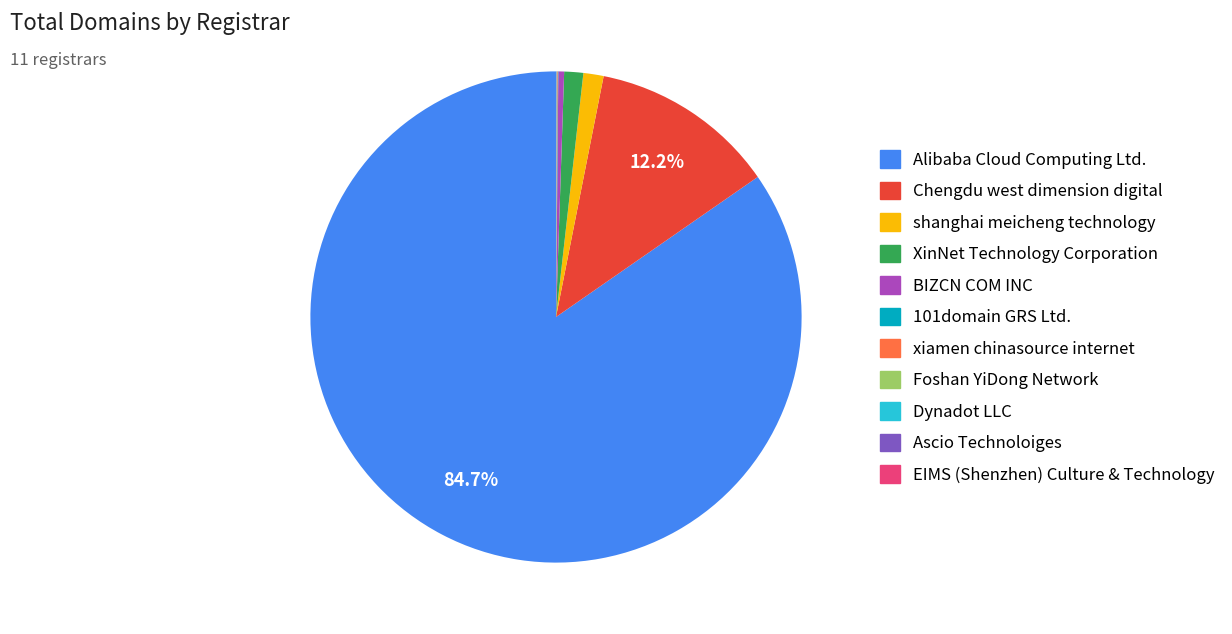

What is the largest slice in the pie chart?

Alibaba Cloud Computing Ltd.